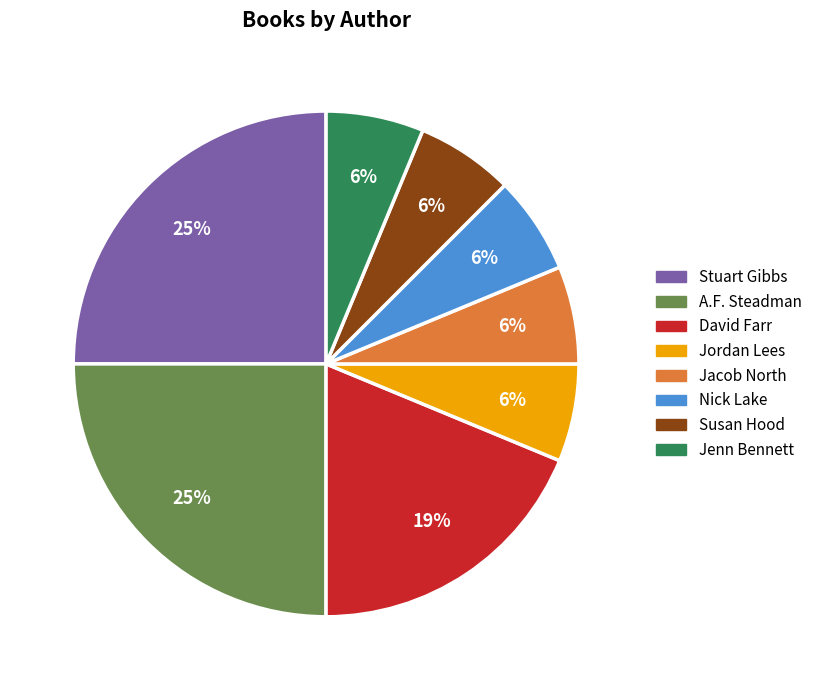

How many segments does this pie chart have?

8